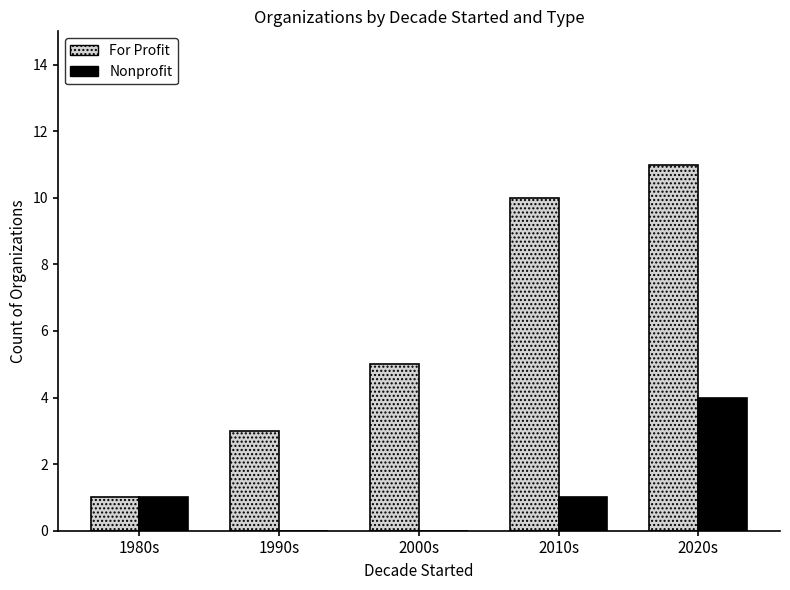

How many categories are shown in the chart?

5